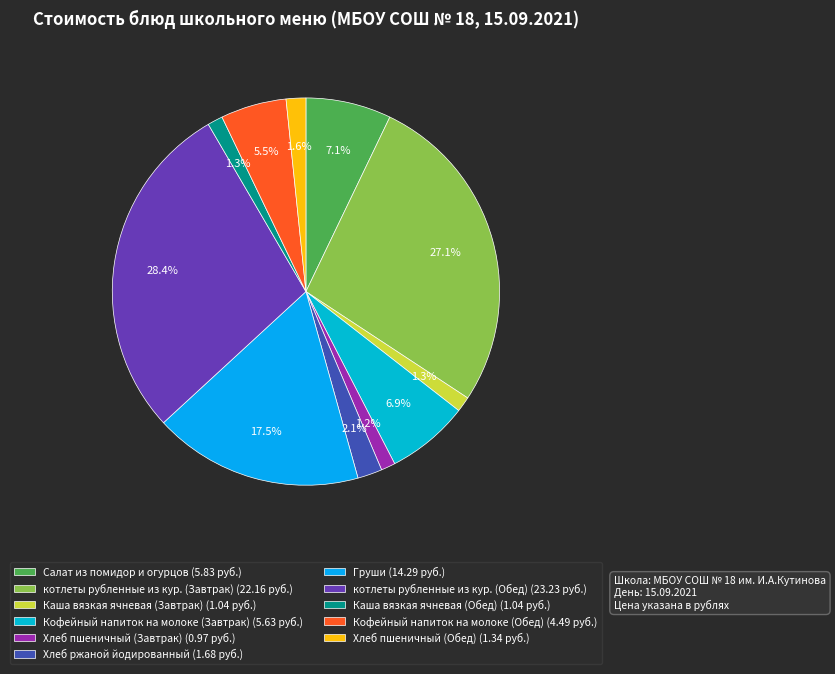

Is it true that котлеты рубленные из кур. (Обед) is 28% of the pie?

True